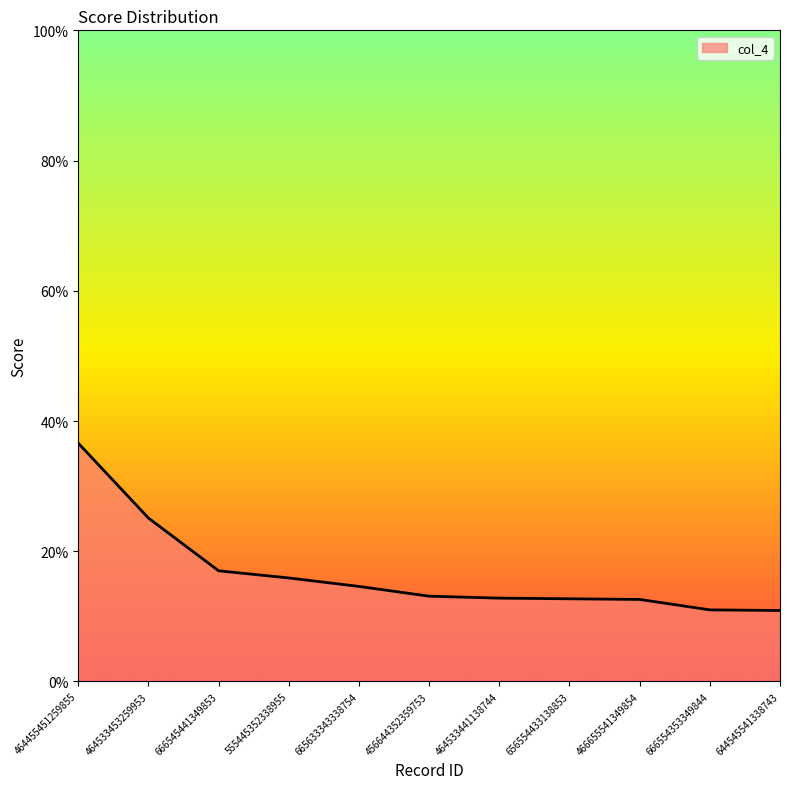

What is the change in value from 555445352338955 to 656554433138853?

-3.2